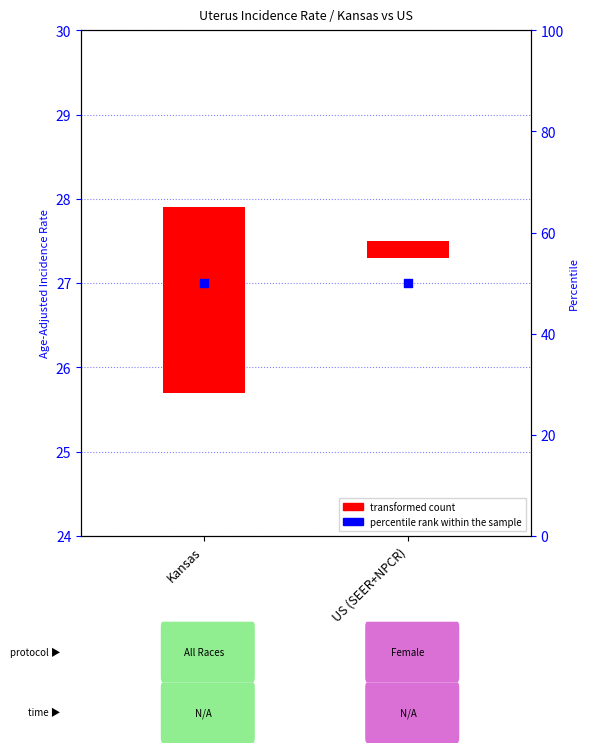

Which series has the largest total across all categories?

transformed count